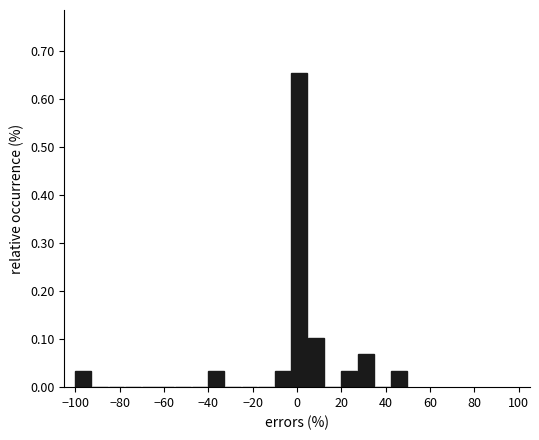

Read against the x-axis, roughly where is the centre of the tallest bar?

2